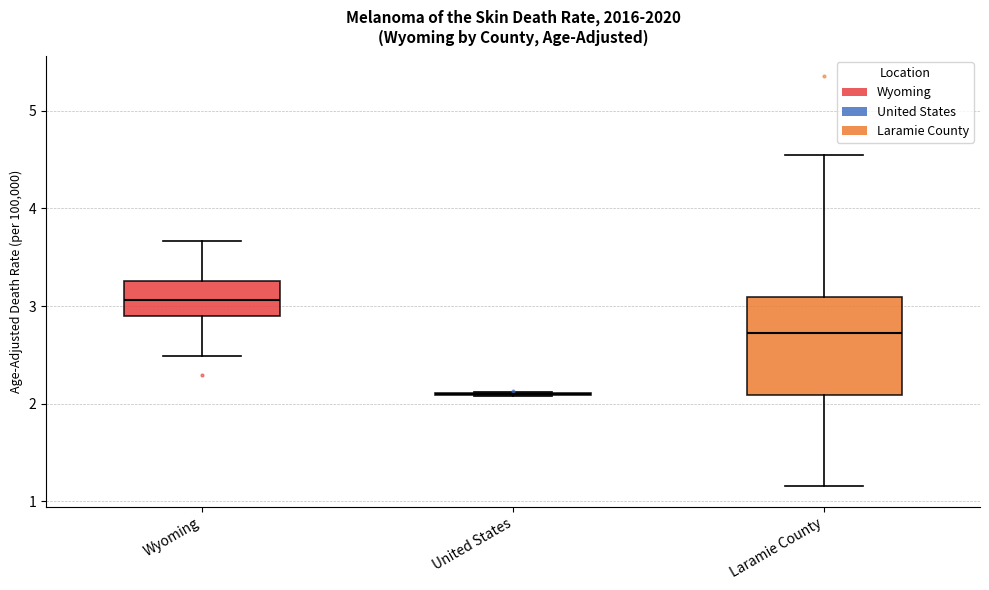

Where does the median line of the box for Laramie County sit on the y-axis? The values are not printed on the chart, so give them approximately, as read against the axis.

2.7